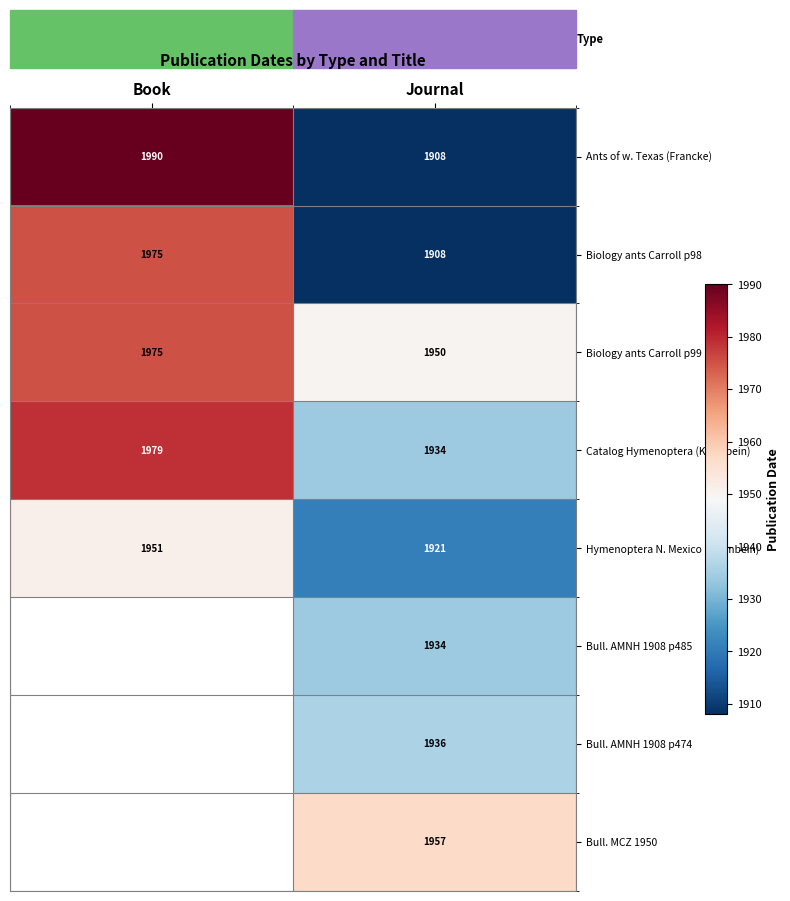

What is the difference between the maximum and minimum values in the Ants of w. Texas (Francke) series?

82